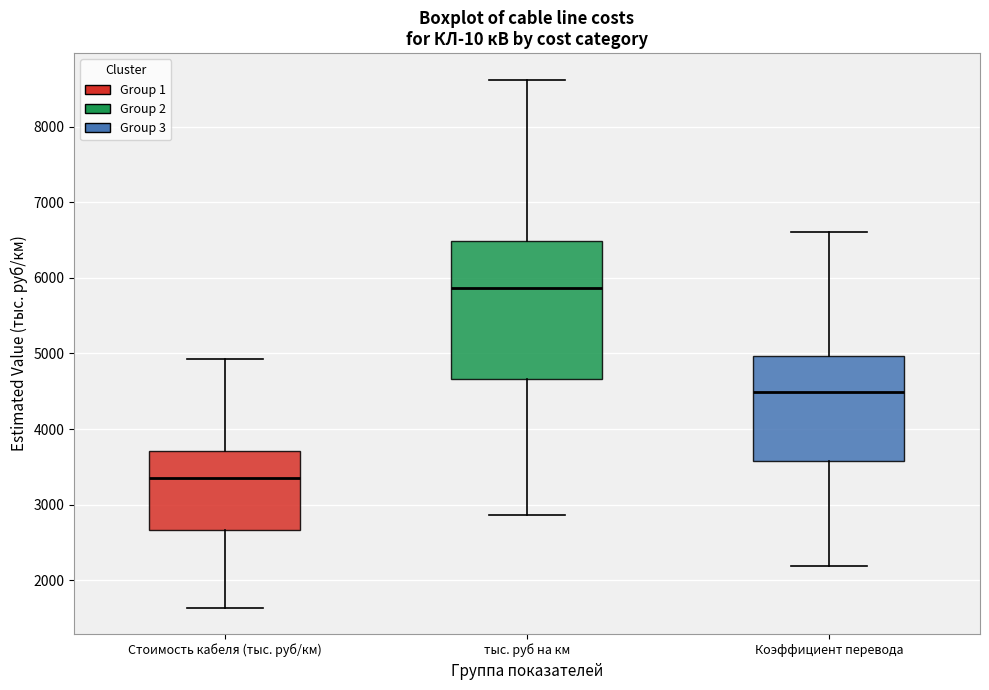

Where is the lower edge of the box for тыс. руб на км on the y-axis? The values are not printed on the chart, so give them approximately, as read against the axis.

4700